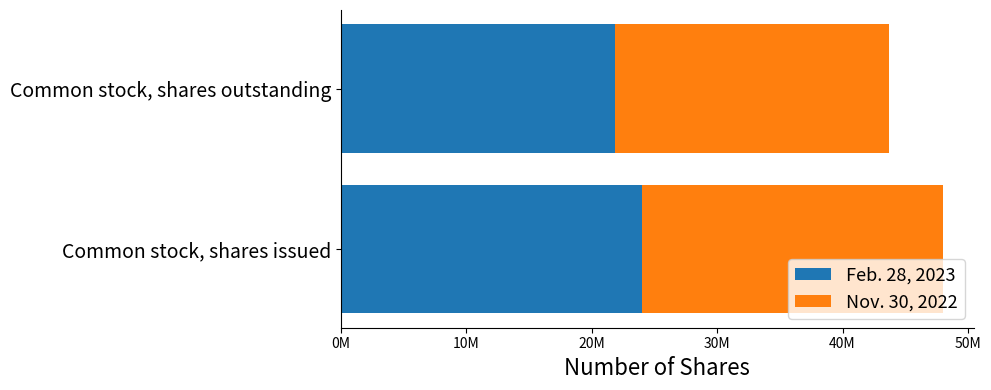

Reading left to right, what are all the values shown in this chart?

Feb. 28, 2023: 24032248	21866261
Nov. 30, 2022: 24018612	21852625